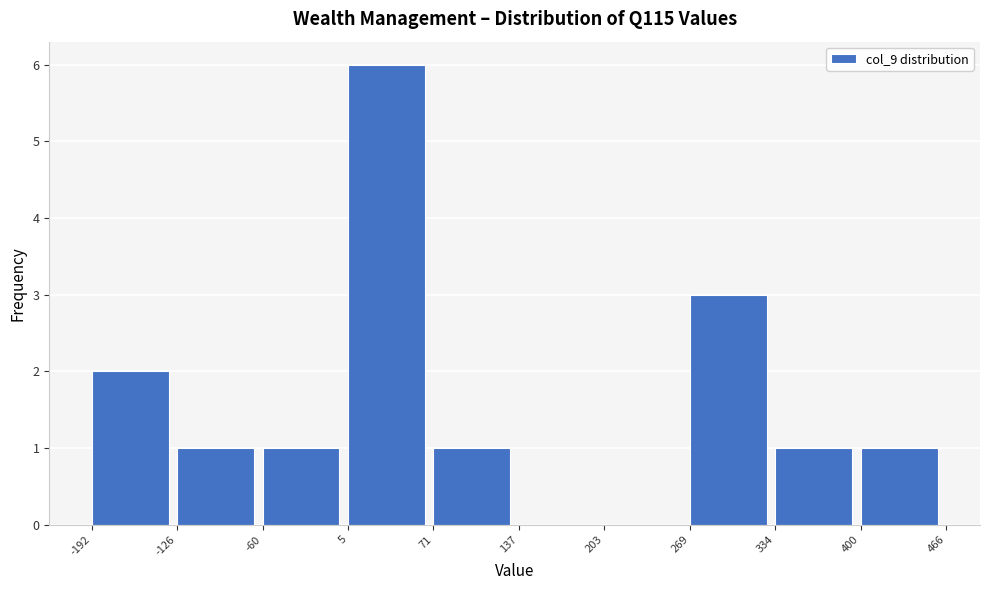

Reading left to right, list every bar in this chart as the range it spans on the x-axis followed by its height. The values are not printed on the chart, so give them approximately, as read against the axis.

-192 to -126: 2
-126 to -60: 1
-60 to 5: 1
5 to 71: 6
71 to 137: 1
137 to 203: 0
203 to 269: 0
269 to 334: 3
334 to 400: 1
400 to 466: 1